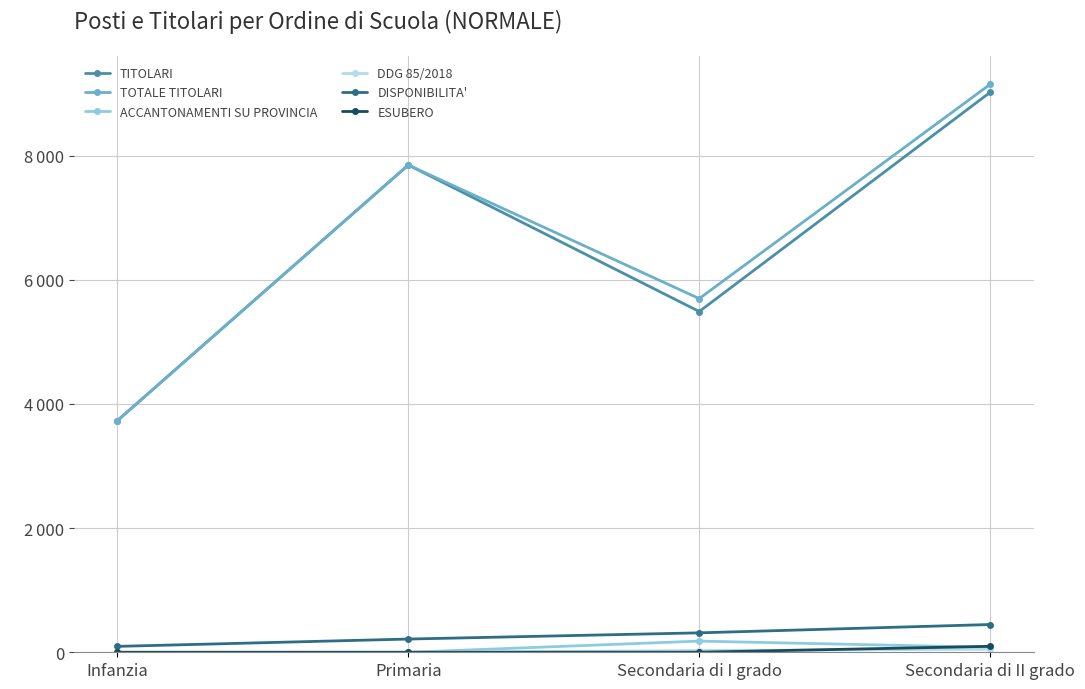

Between Secondaria di I grado and Secondaria di II grado, which series saw the biggest shift?

TITOLARI